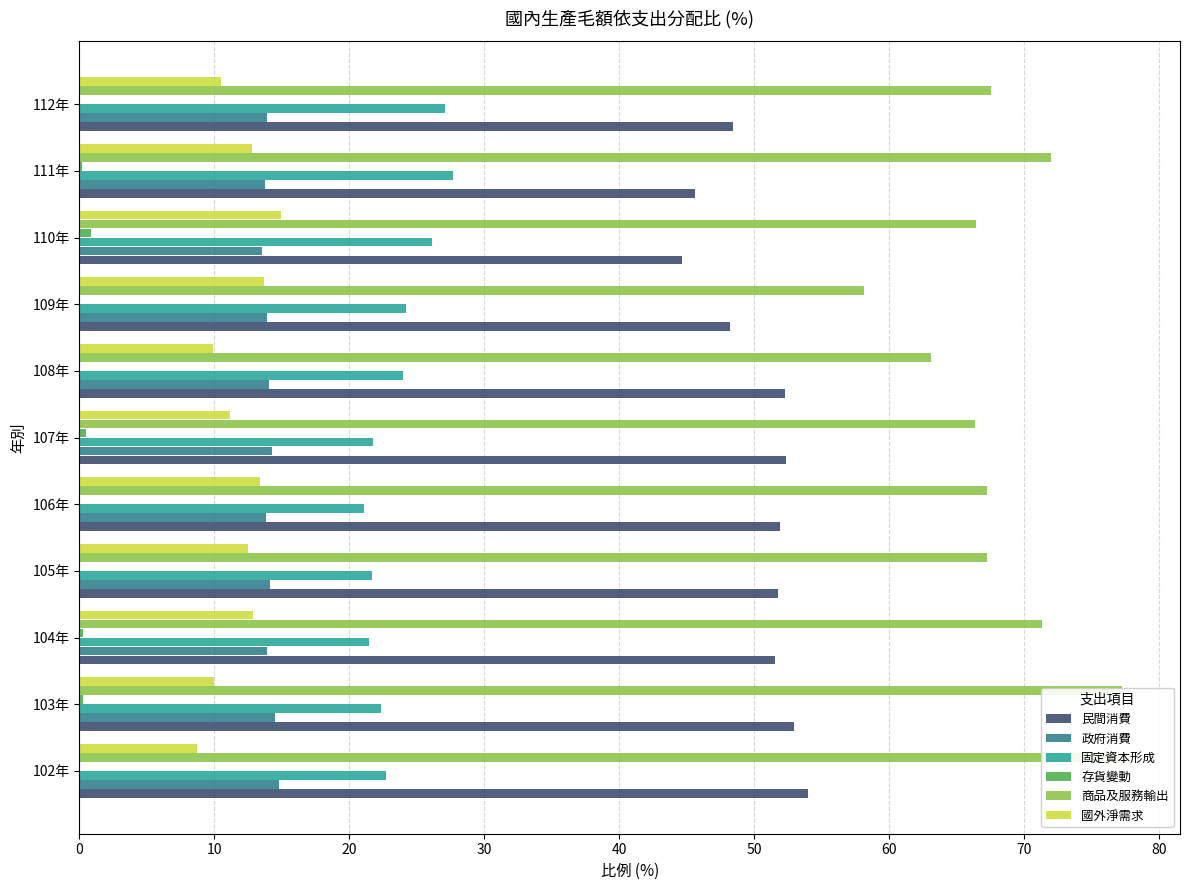

The value of 政府消費 at 103年 is 14.5. True or false?

True